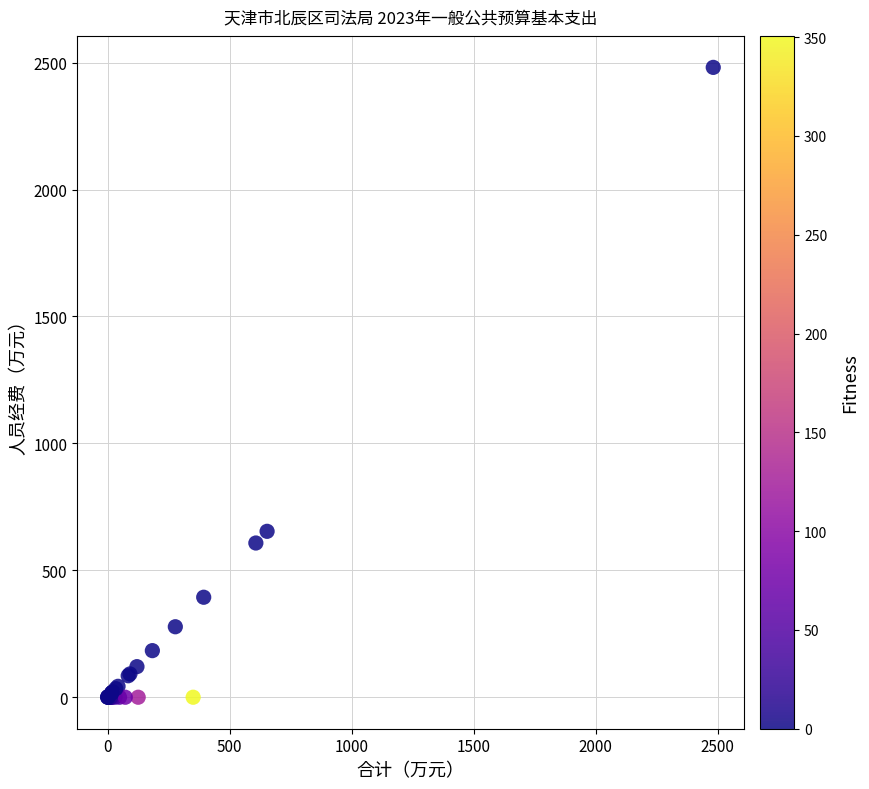

What Y value in the scatter plot is closest to 1240?

653.5